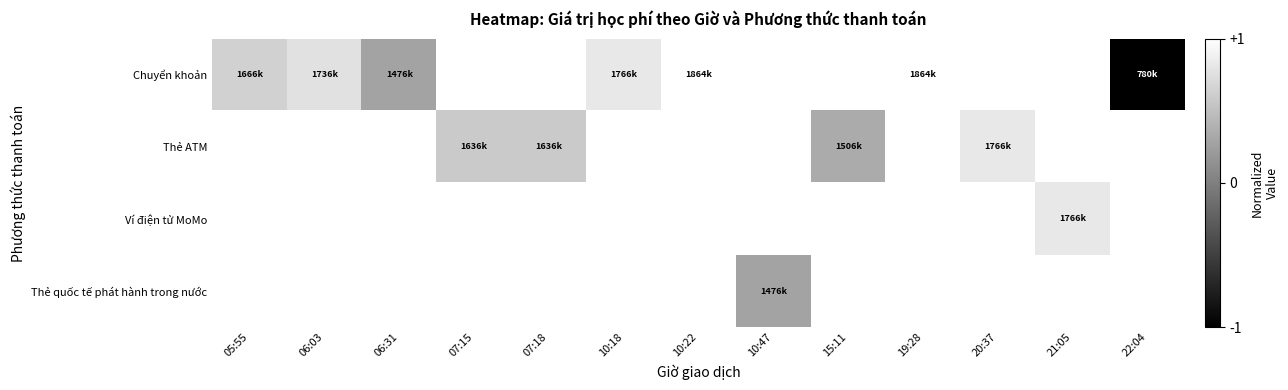

Which series has the largest range (max minus min)?

Chuyển khoản